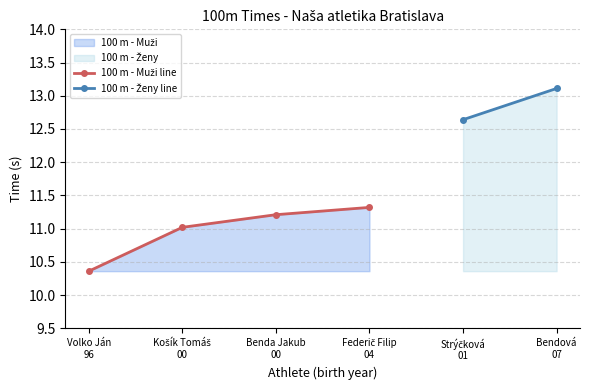

True or false: there are more than 2 points higher than both neighbors.

False